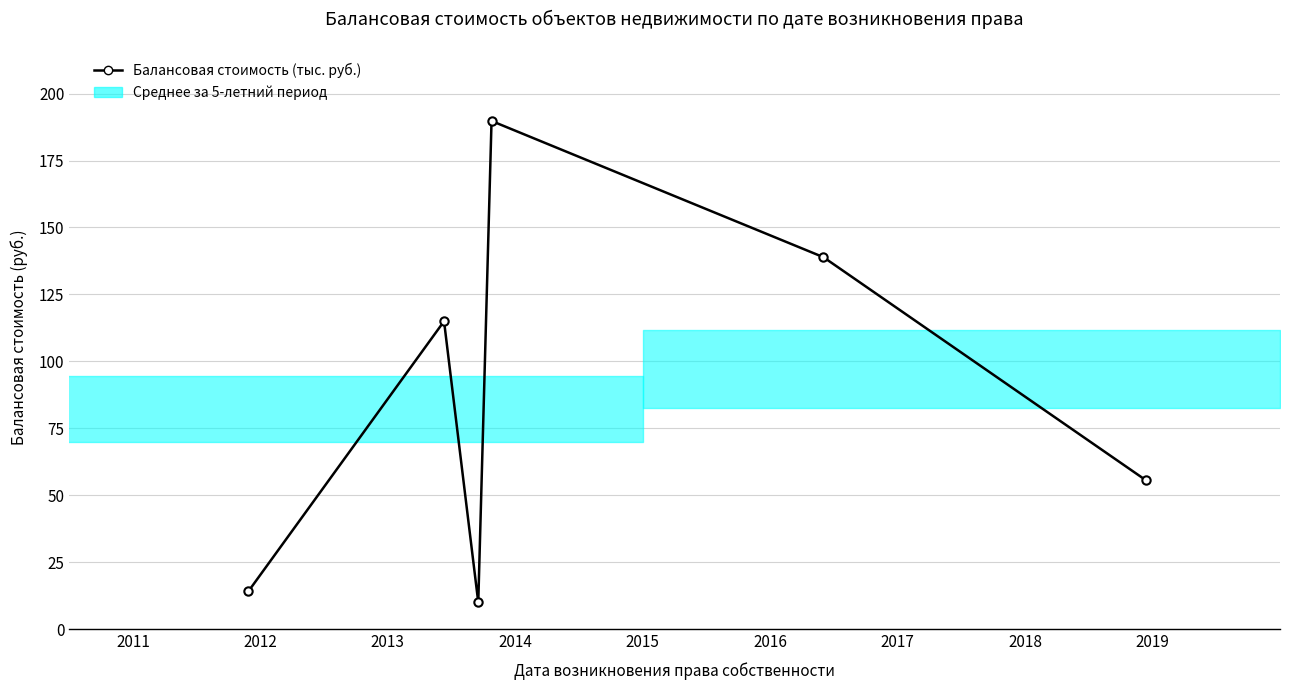

What is the sum of all values?

523.5